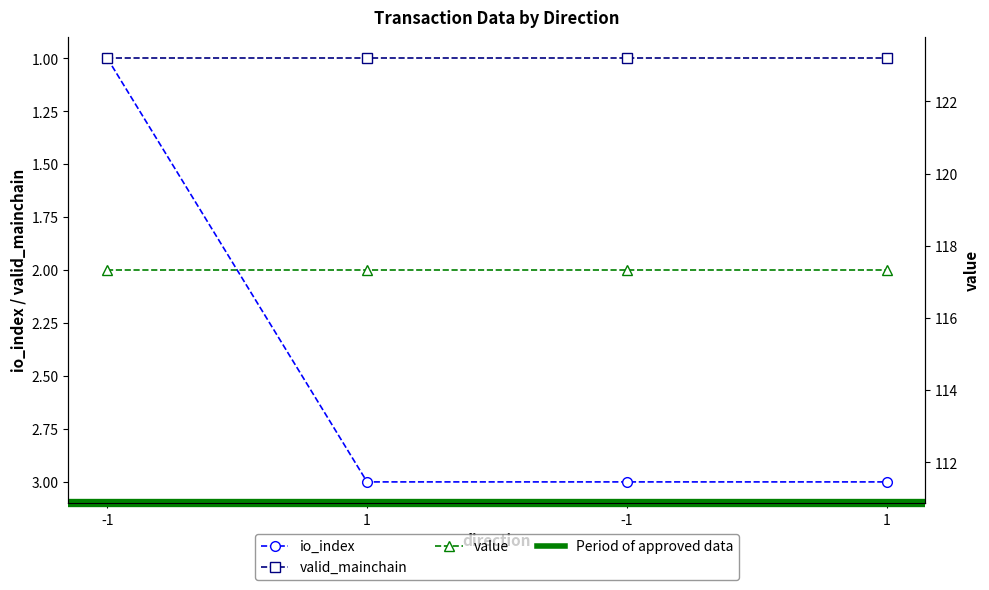

Count the number of categories in the chart.

4